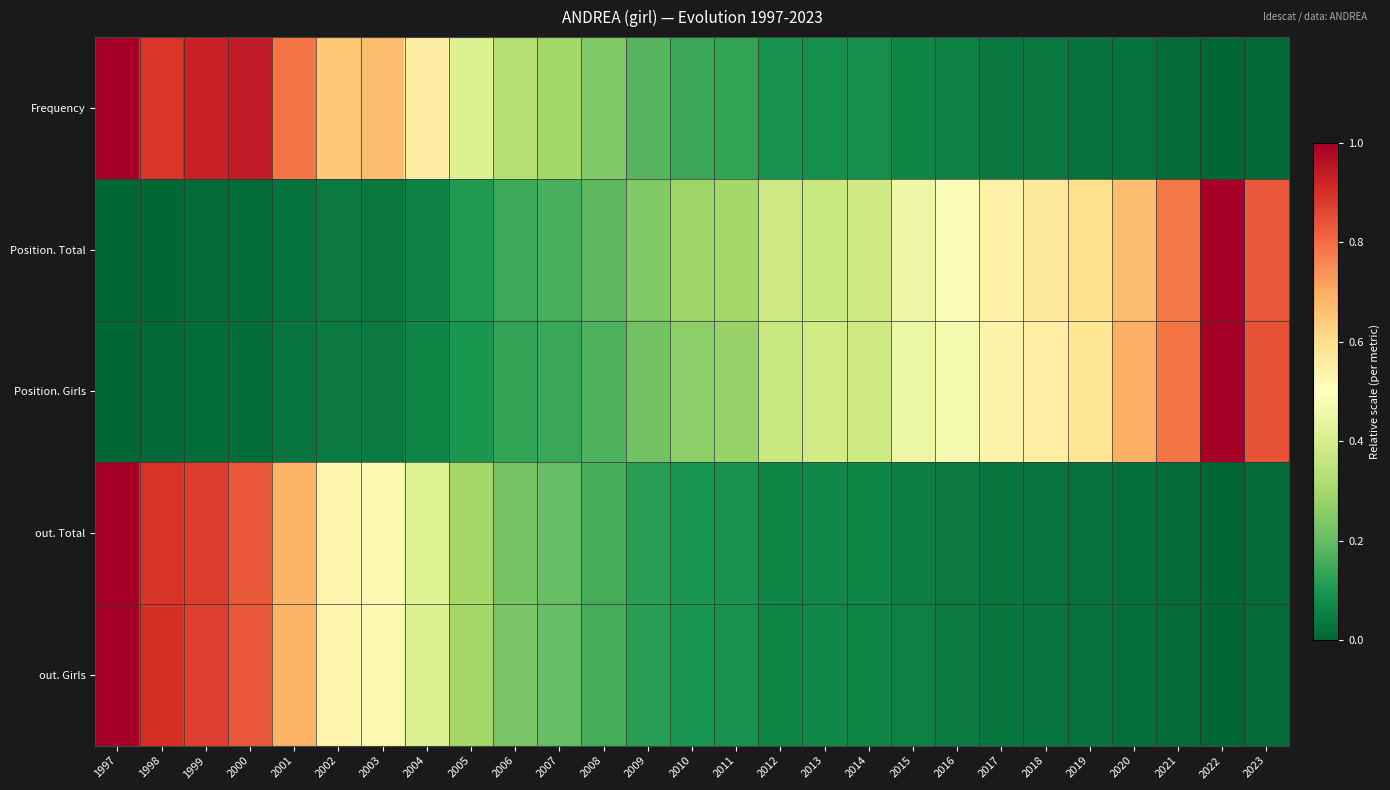

Reading left to right, list all the values displayed in this chart.

Frequency: 1997=1.0	1998=0.9	1999=0.9	2000=0.9	2001=0.8	2002=0.6	2003=0.7	2004=0.6	2005=0.4	2006=0.3	2007=0.3	2008=0.2	2009=0.2	2010=0.1	2011=0.1	2012=0.1	2013=0.1	2014=0.1	2015=0.1	2016=0.1	2017=0.0	2018=0.0	2019=0.0	2020=0.0	2021=0.0	2022=0.0	2023=0.0
Position. Total: 1997=0.0	1998=0.0	1999=0.0	2000=0.0	2001=0.0	2002=0.0	2003=0.0	2004=0.1	2005=0.1	2006=0.1	2007=0.2	2008=0.2	2009=0.2	2010=0.3	2011=0.3	2012=0.4	2013=0.4	2014=0.4	2015=0.5	2016=0.5	2017=0.5	2018=0.6	2019=0.6	2020=0.7	2021=0.8	2022=1.0	2023=0.8
Position. Girls: 1997=0.0	1998=0.0	1999=0.0	2000=0.0	2001=0.0	2002=0.0	2003=0.0	2004=0.1	2005=0.1	2006=0.1	2007=0.1	2008=0.2	2009=0.2	2010=0.3	2011=0.3	2012=0.4	2013=0.4	2014=0.4	2015=0.5	2016=0.5	2017=0.5	2018=0.6	2019=0.6	2020=0.7	2021=0.8	2022=1.0	2023=0.8
out. Total: 1997=1.0	1998=0.9	1999=0.9	2000=0.8	2001=0.7	2002=0.5	2003=0.5	2004=0.4	2005=0.3	2006=0.2	2007=0.2	2008=0.2	2009=0.1	2010=0.1	2011=0.1	2012=0.1	2013=0.1	2014=0.1	2015=0.1	2016=0.0	2017=0.0	2018=0.0	2019=0.0	2020=0.0	2021=0.0	2022=0.0	2023=0.0
out. Girls: 1997=1.0	1998=0.9	1999=0.9	2000=0.8	2001=0.7	2002=0.5	2003=0.5	2004=0.4	2005=0.3	2006=0.2	2007=0.2	2008=0.2	2009=0.1	2010=0.1	2011=0.1	2012=0.1	2013=0.1	2014=0.1	2015=0.1	2016=0.0	2017=0.0	2018=0.0	2019=0.0	2020=0.0	2021=0.0	2022=0.0	2023=0.0